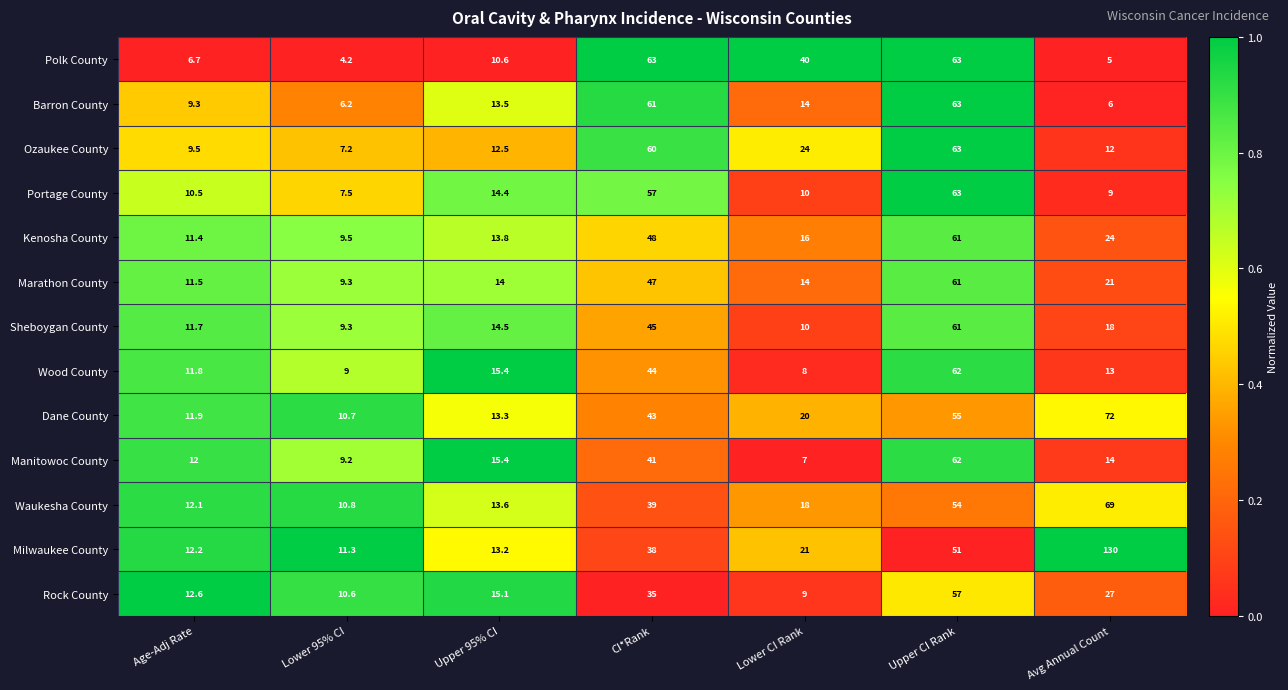

How many values in the Marathon County series are below 14?

2